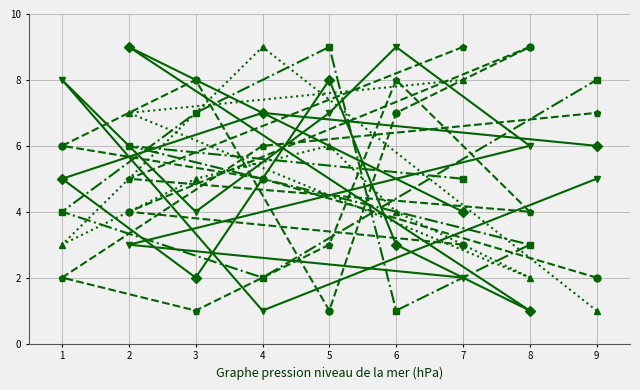

What is the minimum value shown in the chart?

1